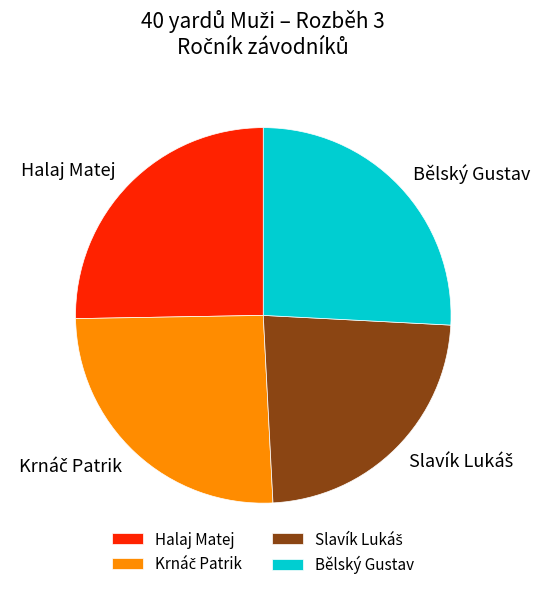

Is there any slice that represents more than half of the pie?

No